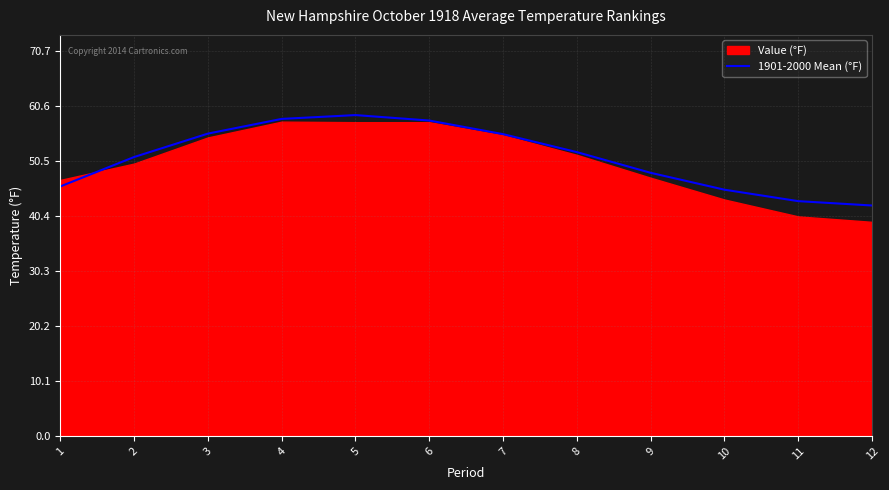

List the labels in order of value, largest first.

5, 4, 6, 3, 7, 8, 2, 9, 1, 10, 11, 12